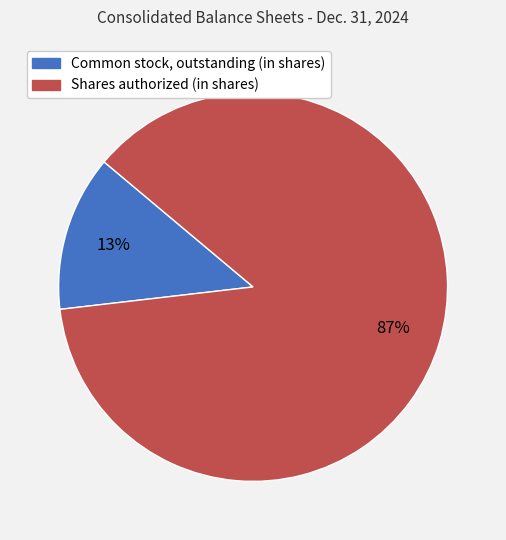

Combined, do Shares authorized (in shares) and Common stock, outstanding (in shares) account for over 50%?

Yes